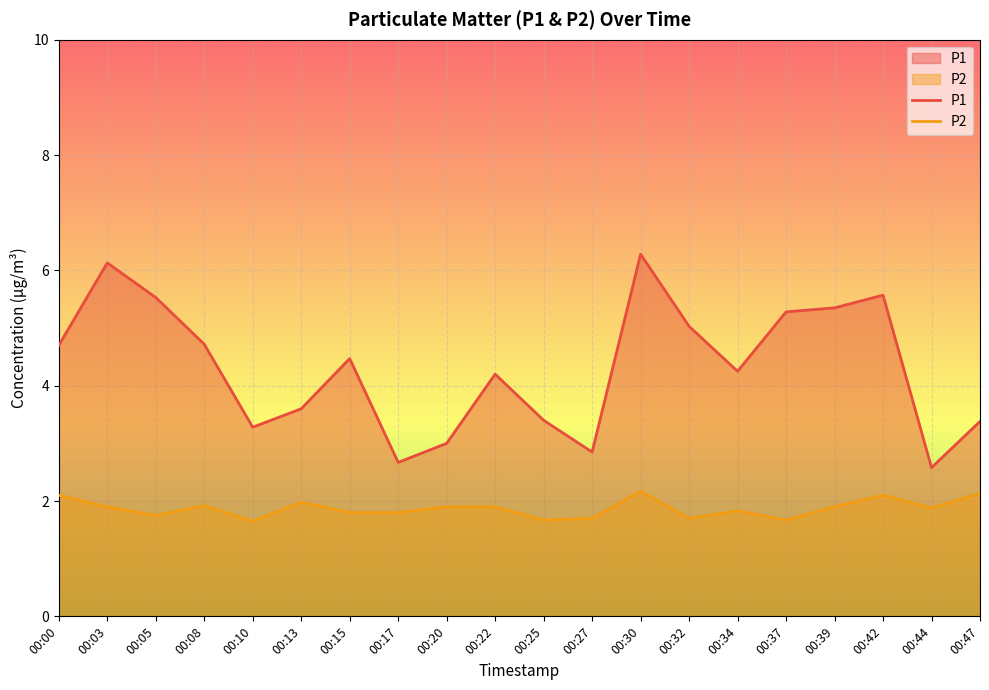

At which label does P1 reach its peak?

00:30